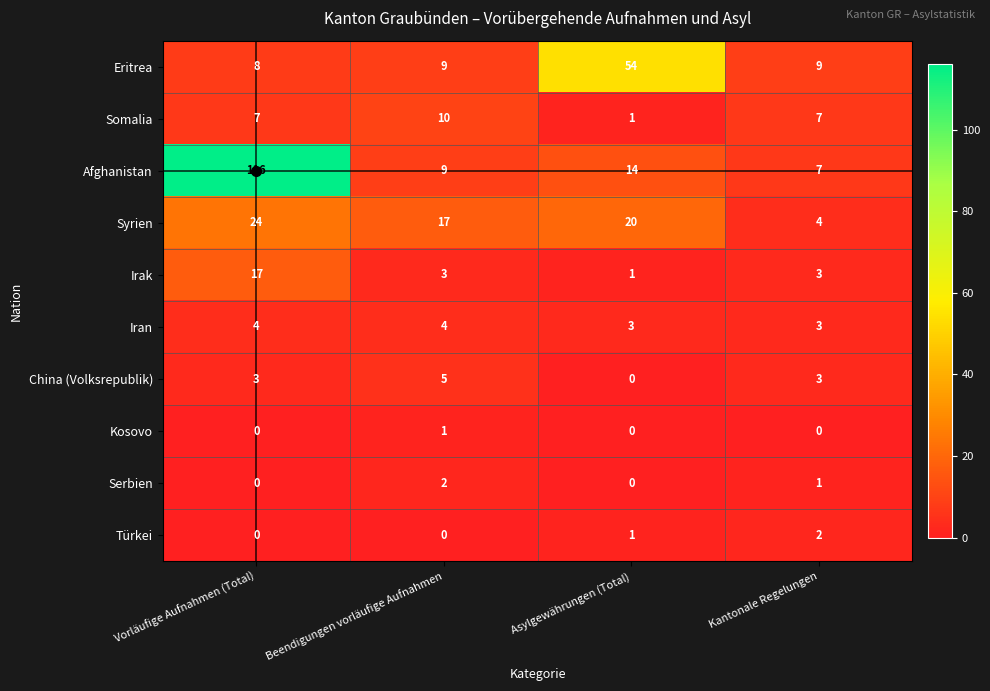

True or false: Iran has a value of 3 at Kantonale Regelungen.

True